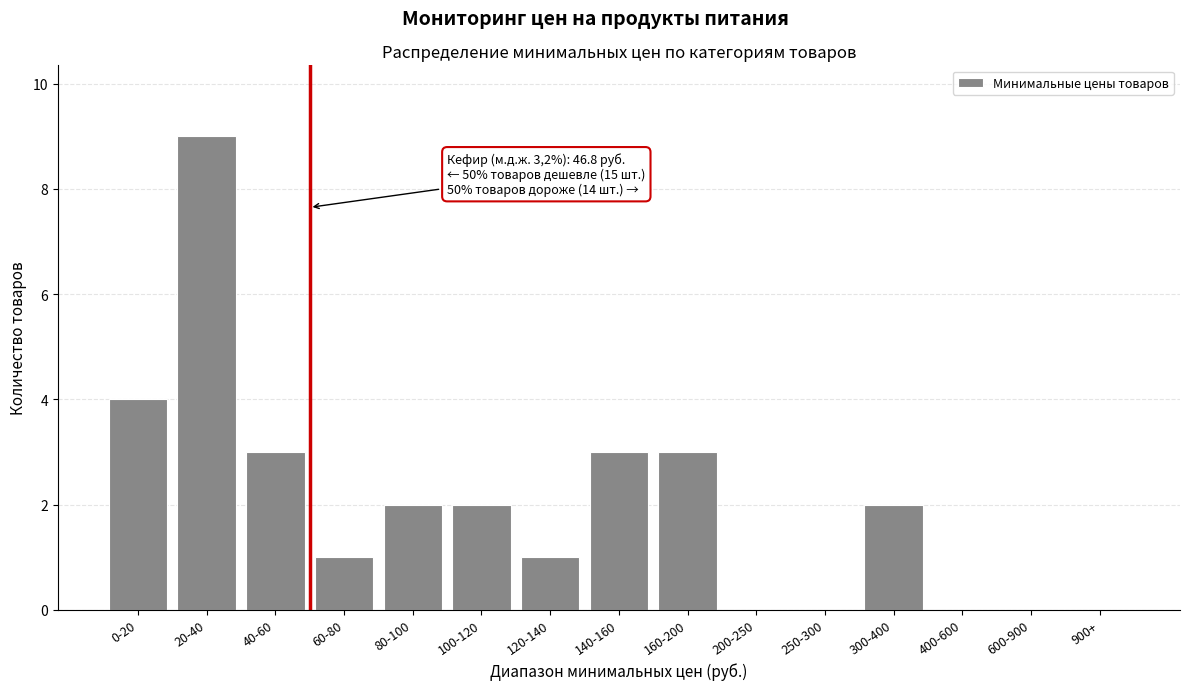

Reading right to left, extract all data points from this chart.

900+=0	600-900=0	400-600=0	300-400=2	250-300=0	200-250=0	160-200=3	140-160=3	120-140=1	100-120=2	80-100=2	60-80=1	40-60=3	20-40=9	0-20=4